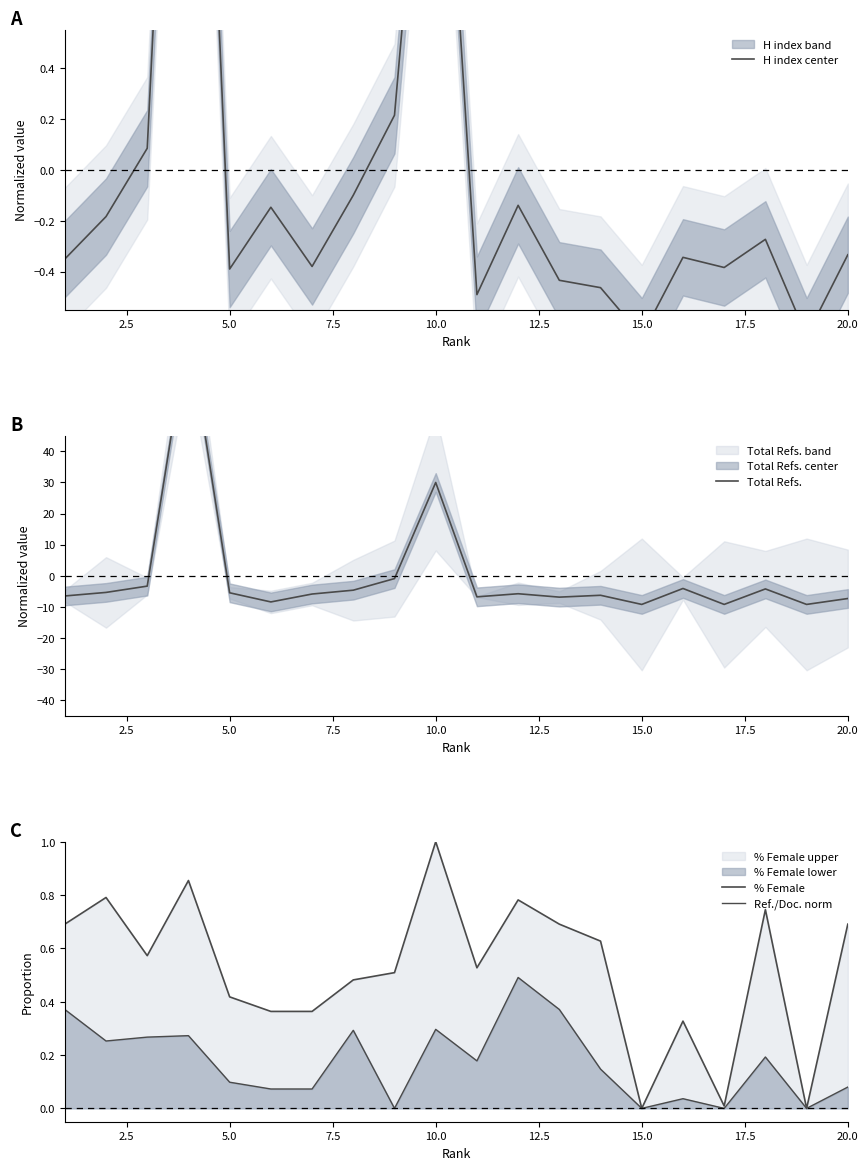

What is the difference between the maximum and second lowest values in the H index center series?

4.0